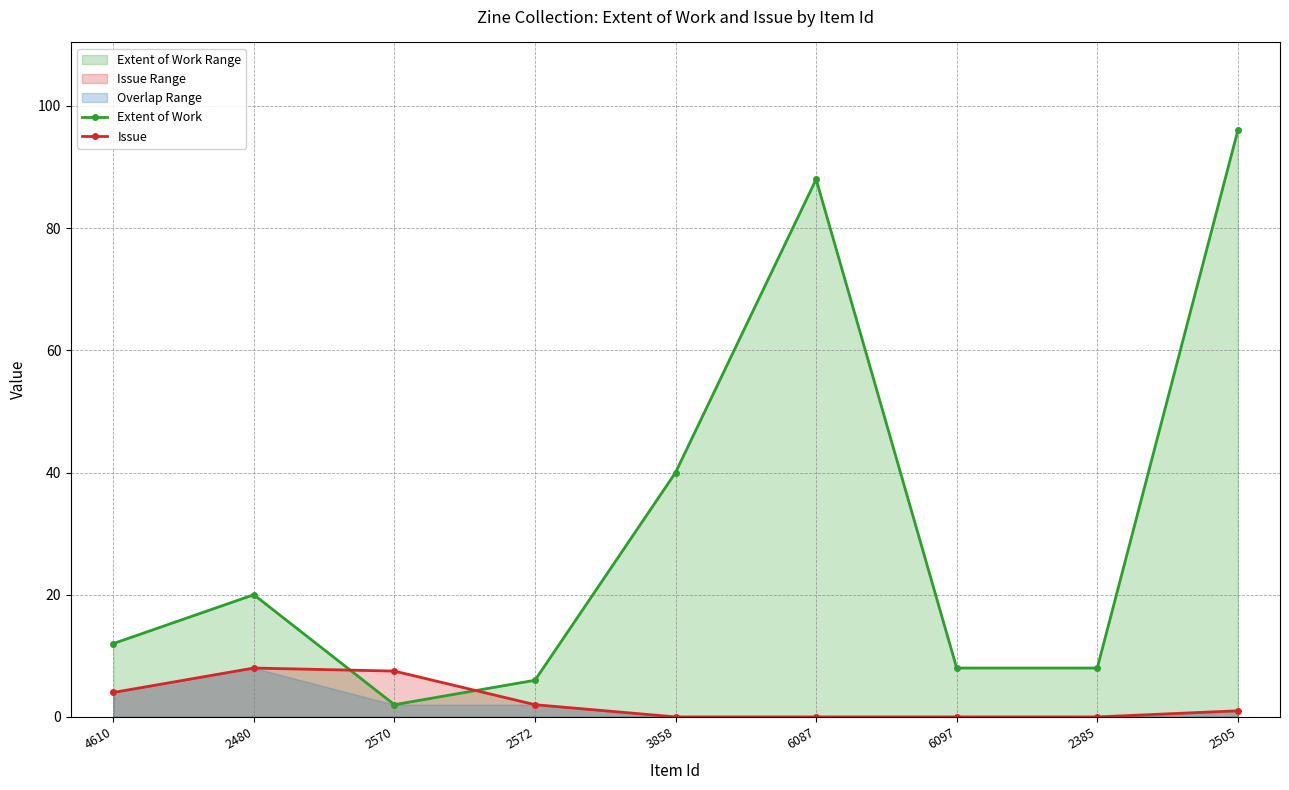

How many categories are shown in the chart?

9